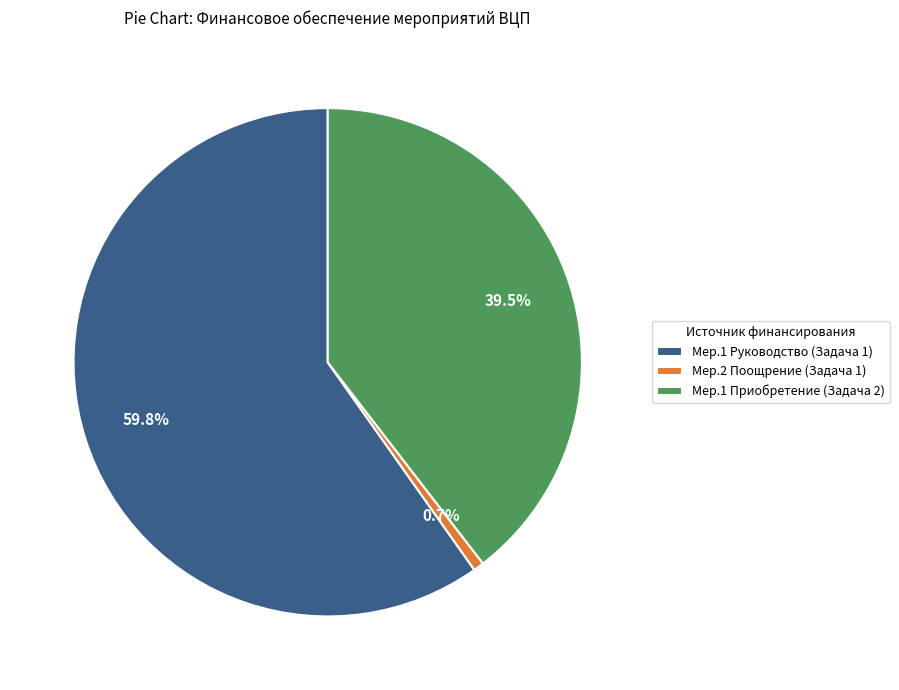

To the nearest percent, what is the difference between the largest and smallest slice percentages?

59%